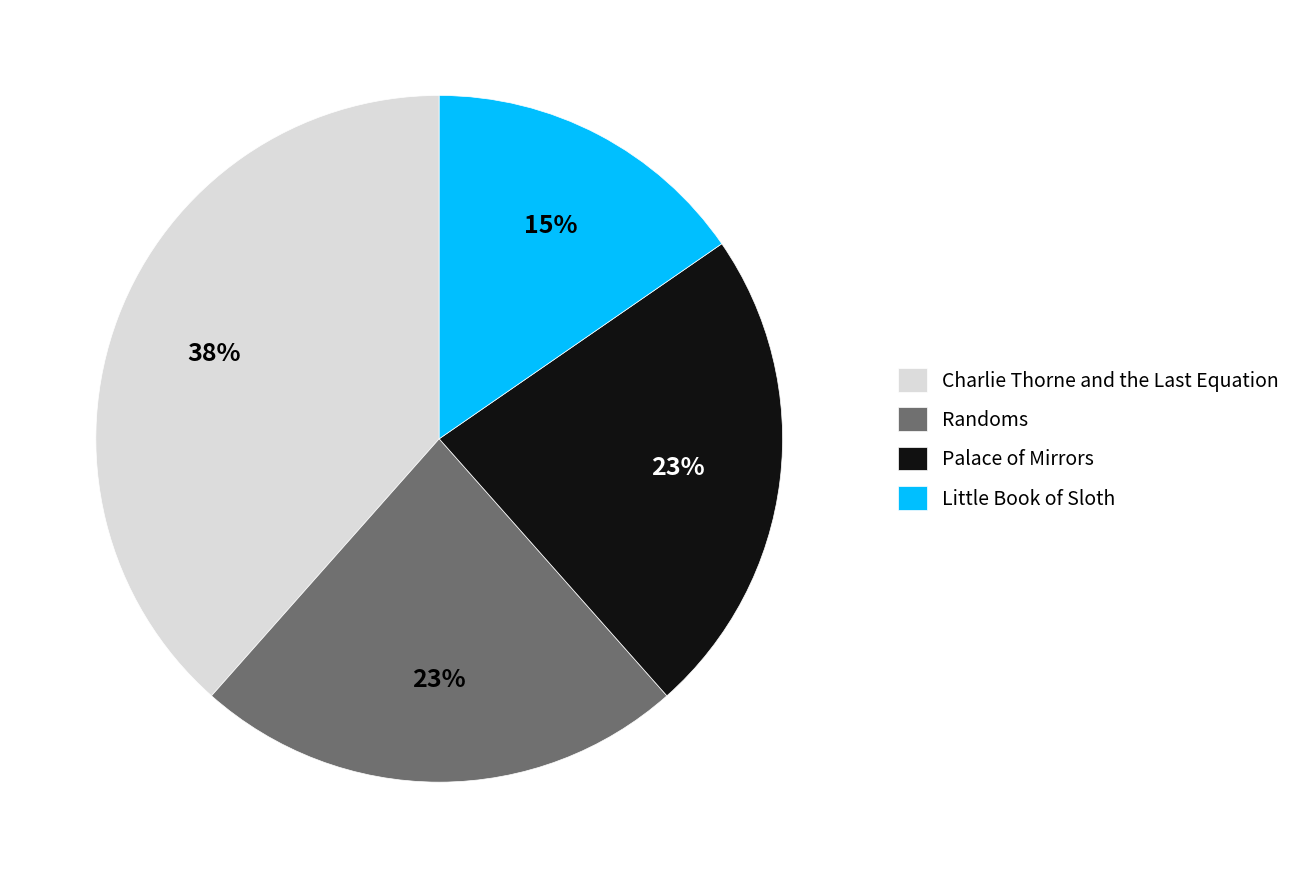

Count the number of slices in the pie.

4